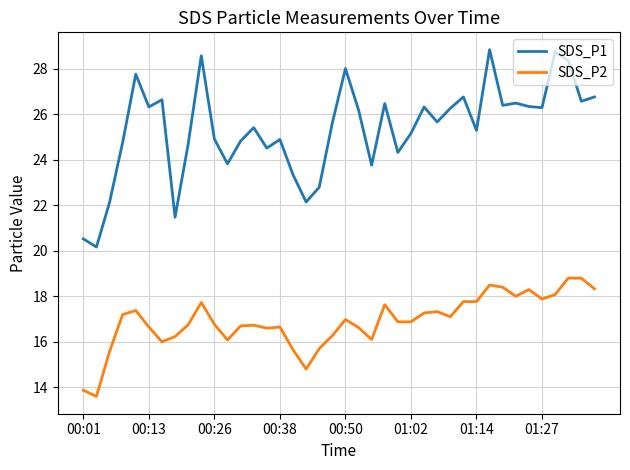

Does the chart display data point markers on the line(s)?

No